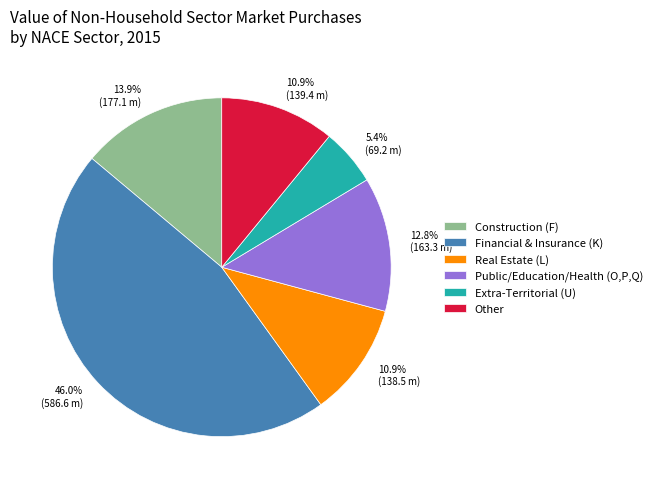

True or false: Financial & Insurance (K) accounts for 46% of the total.

True